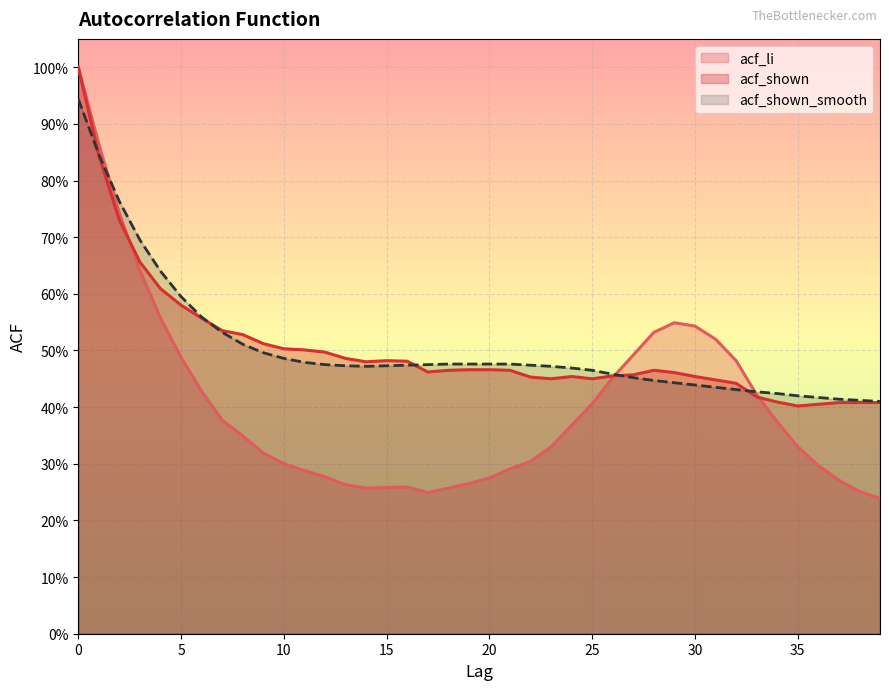

At 34, list the series in order from smallest to largest.

acf_li, acf_shown, acf_shown_smooth